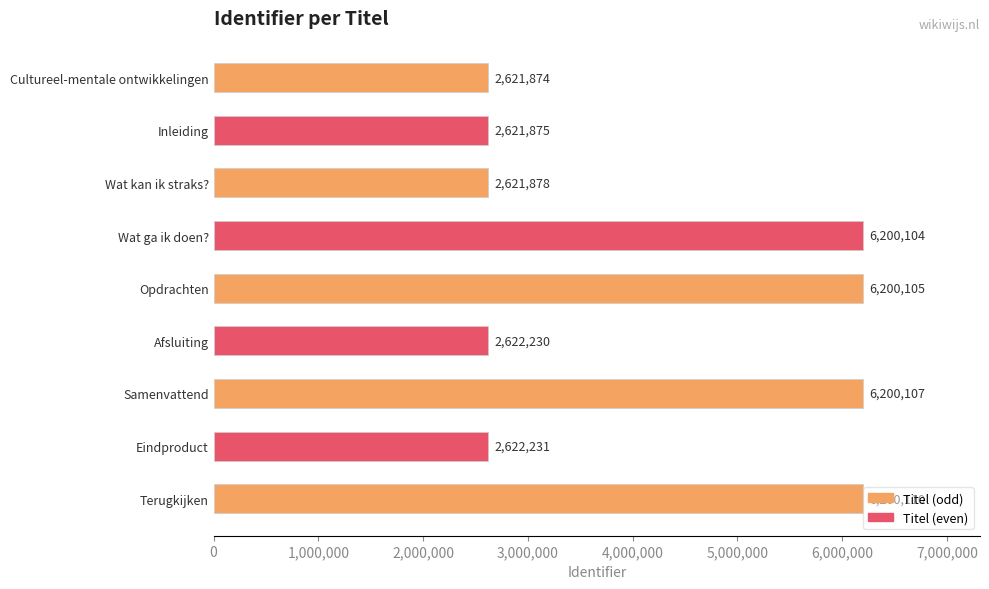

Reading bottom to top, list all the values displayed in this chart.

Terugkijken=6200110	Eindproduct=2622231	Samenvattend=6200107	Afsluiting=2622230	Opdrachten=6200105	Wat ga ik doen?=6200104	Wat kan ik straks?=2621878	Inleiding=2621875	Cultureel-mentale ontwikkelingen=2621874